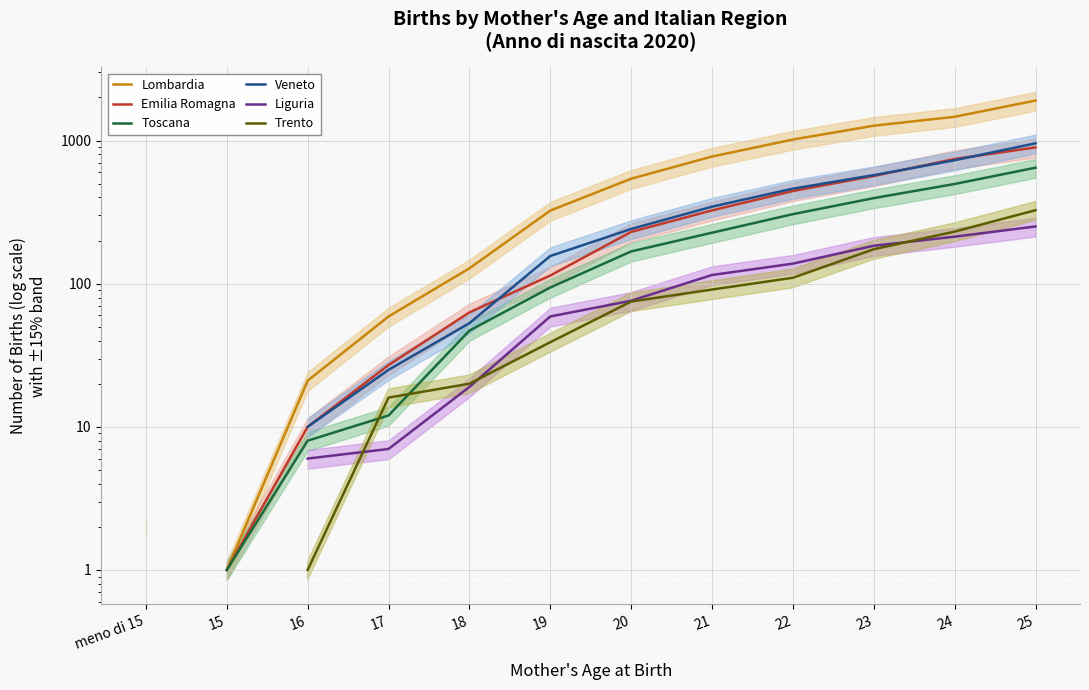

What is the value of the Toscana point at the 4th from the left?

12.0